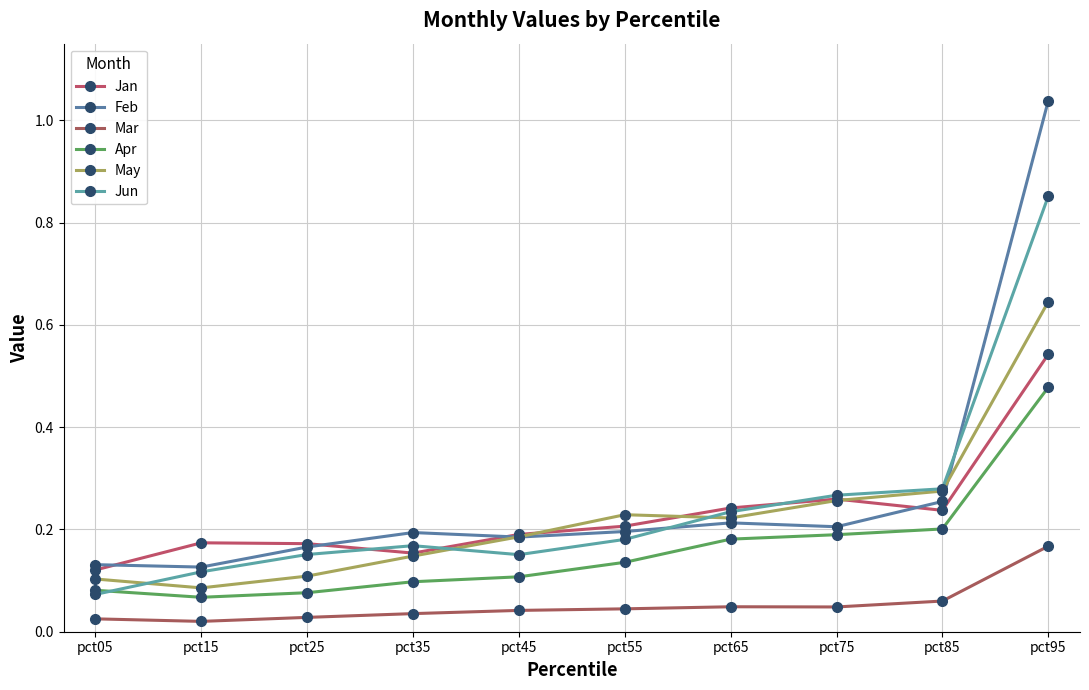

The Apr series shows 0.3 at pct85. True or false?

False